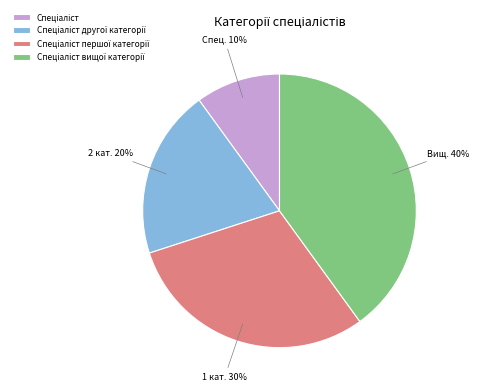

How many segments does this pie chart have?

4